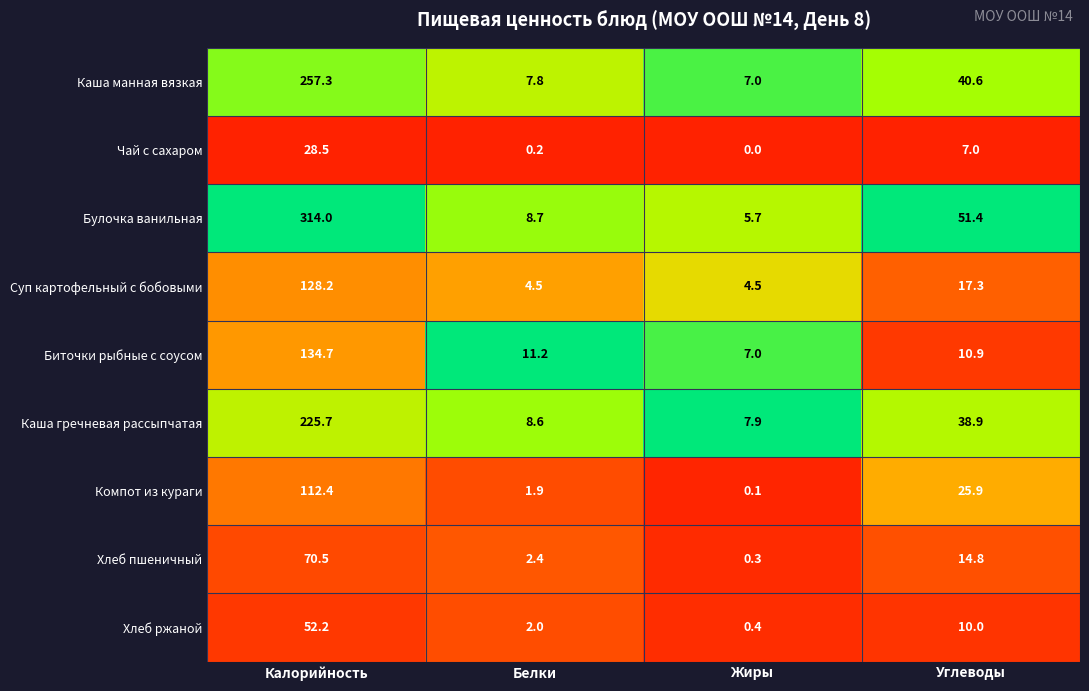

At which category does the chart reach its peak across all series?

Калорийность